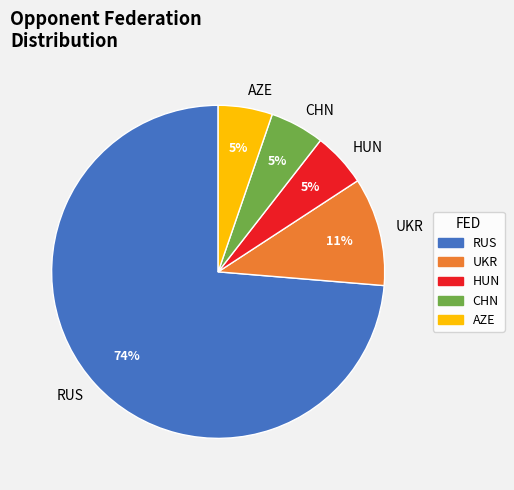

Do CHN and AZE together represent more than half of the pie?

No